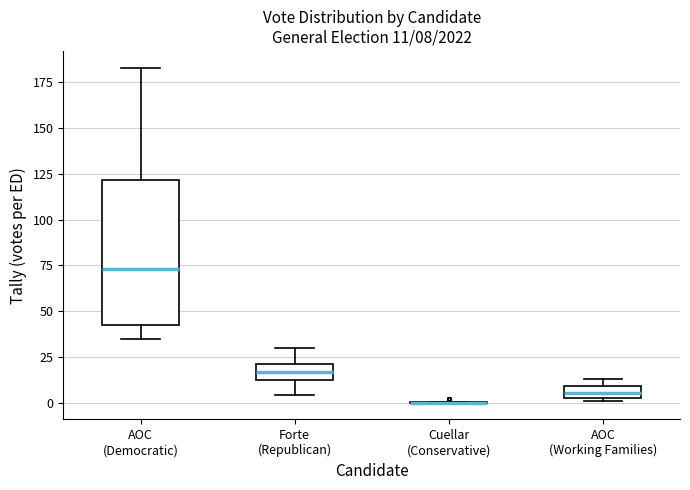

Comparing the boxes themselves (not the whiskers), which one is the tallest?

AOC (Democratic)